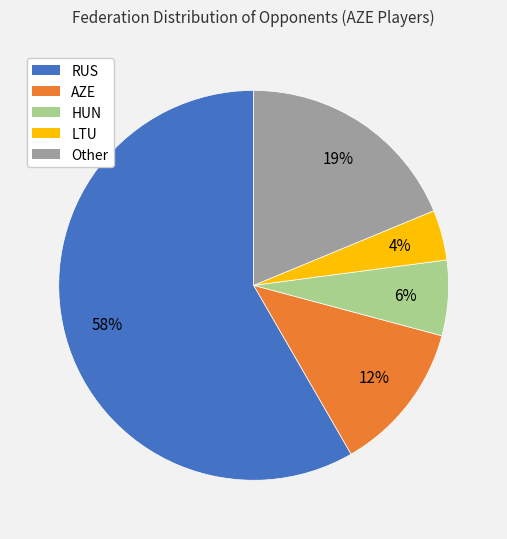

Does AZE account for over 50% of the chart?

No